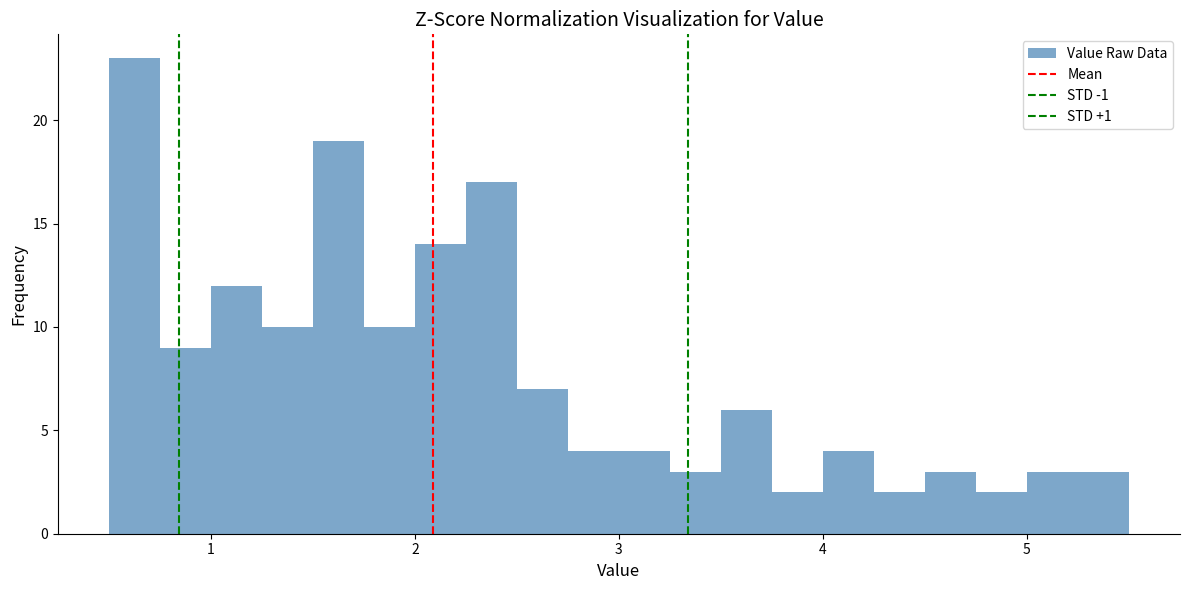

Around what value on the x-axis is the tallest bar? Give the approximate position of its centre, as read against the axis.

0.6